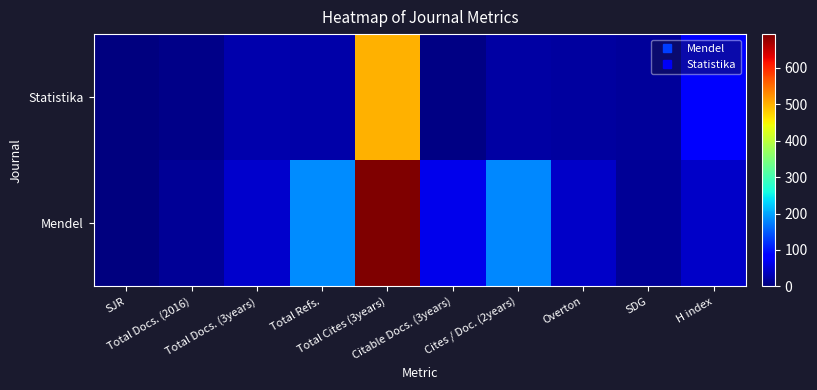

Rank the series by their average value, from highest to lowest.

Mendel, Statistika